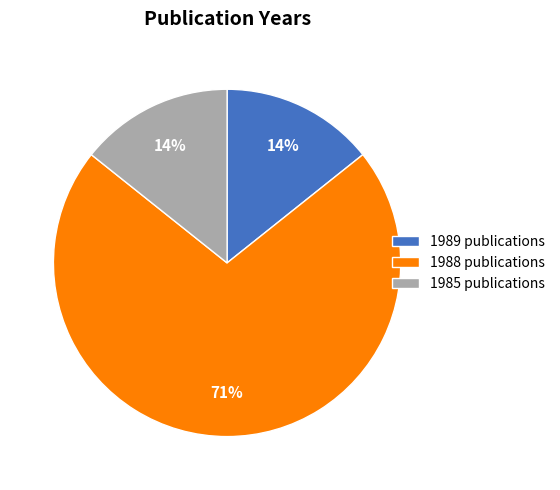

What is the largest slice in the pie chart?

1988 publications